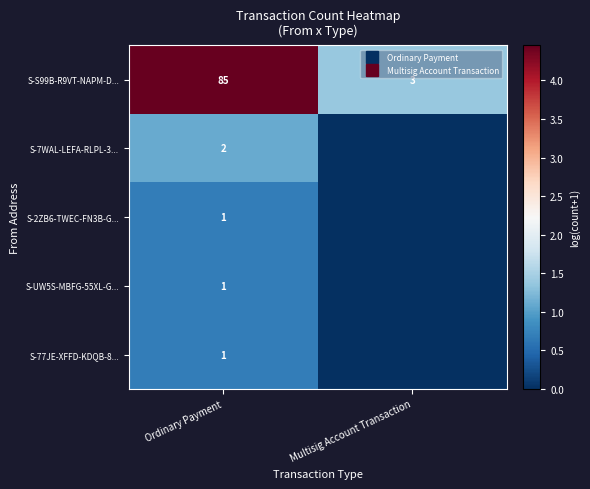

At which category is the sum across all series the highest?

Ordinary Payment